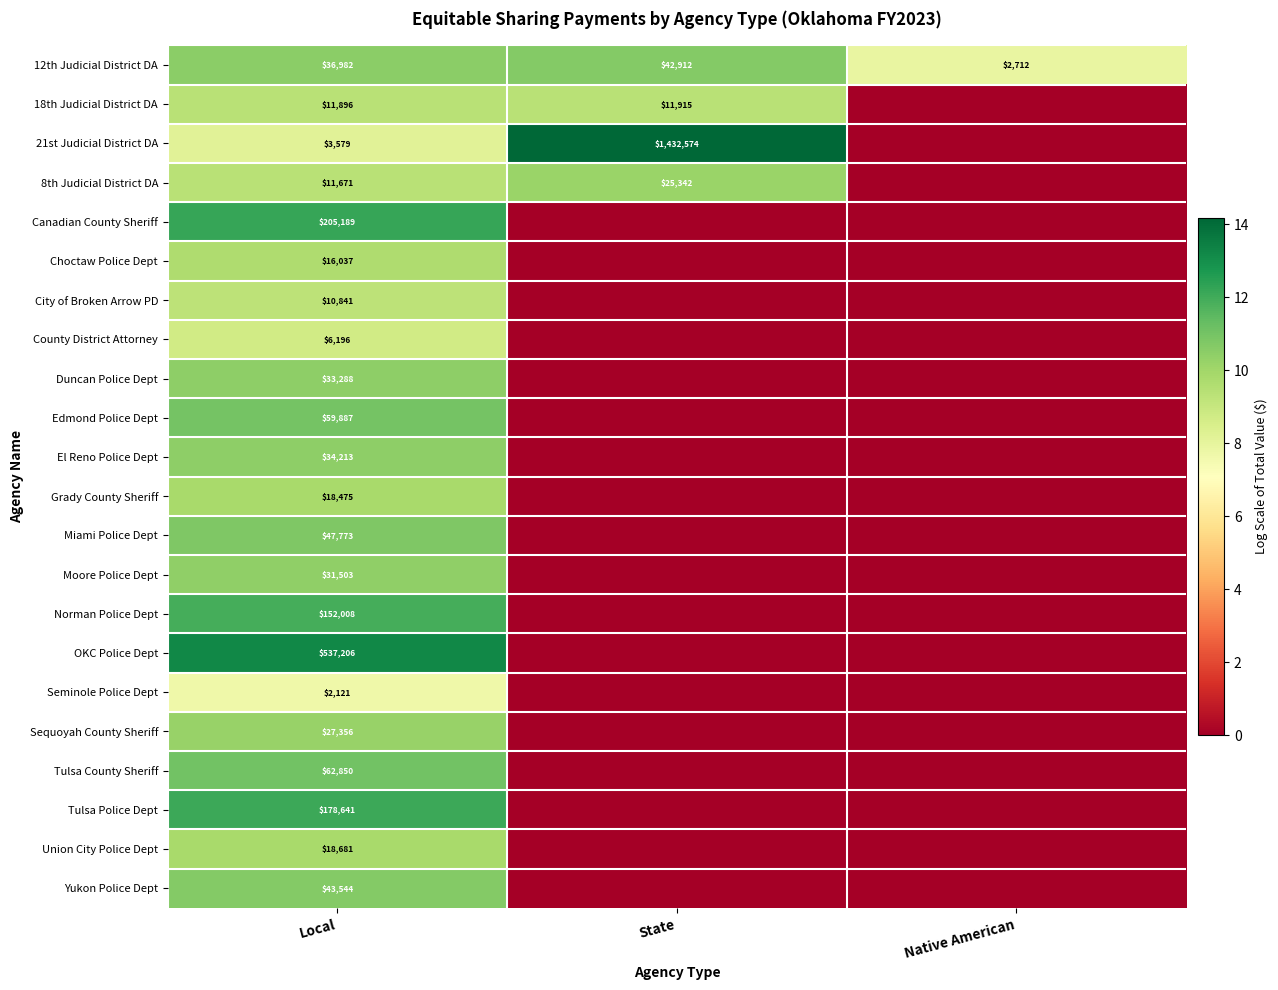

Rank the series at Local from highest to lowest value.

OKC Police Dept, Canadian County Sheriff, Tulsa Police Dept, Norman Police Dept, Tulsa County Sheriff, Edmond Police Dept, Miami Police Dept, Yukon Police Dept, 12th Judicial District DA, El Reno Police Dept, Duncan Police Dept, Moore Police Dept, Sequoyah County Sheriff, Union City Police Dept, Grady County Sheriff, Choctaw Police Dept, 18th Judicial District DA, 8th Judicial District DA, City of Broken Arrow PD, County District Attorney, 21st Judicial District DA, Seminole Police Dept